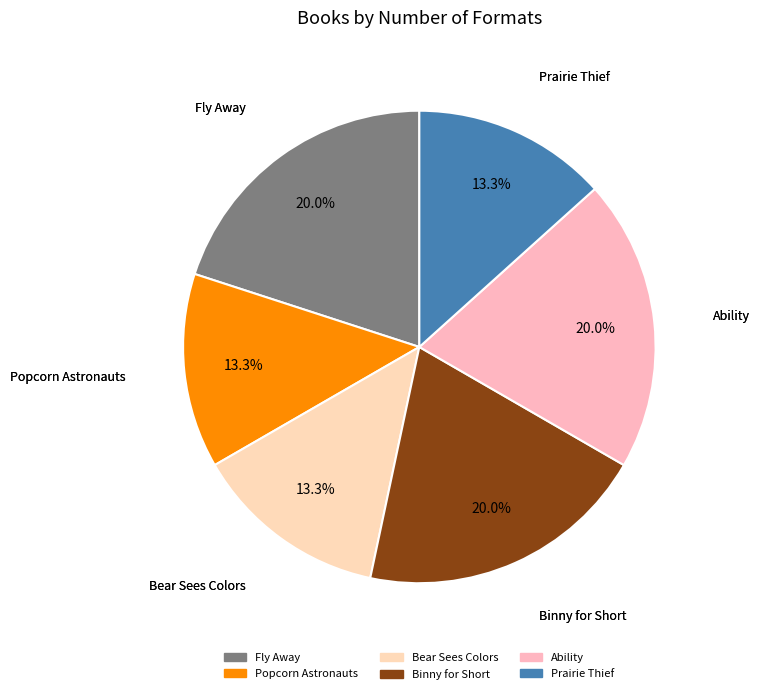

Does Prairie Thief represent more than half of the total?

No